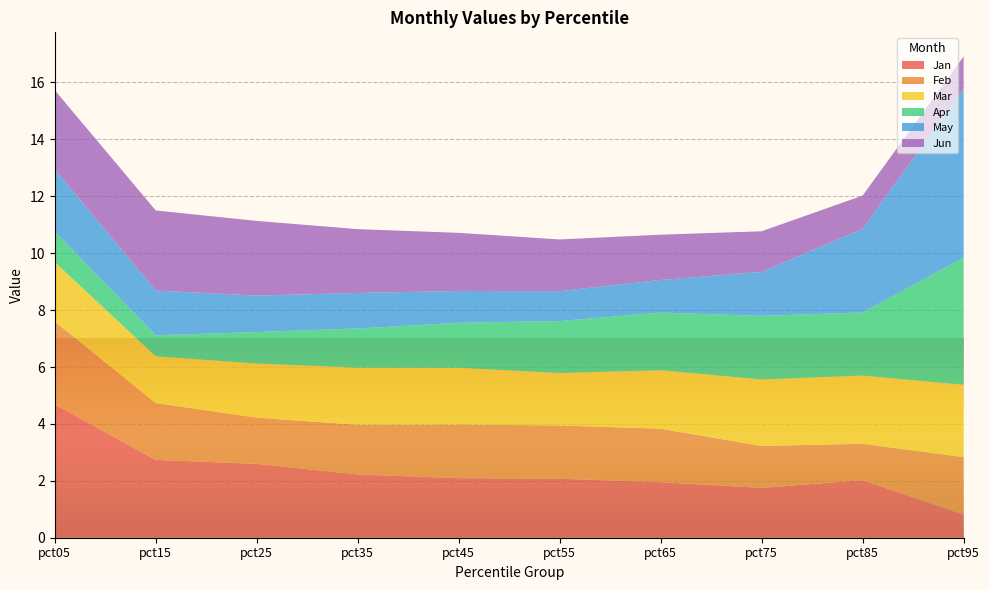

Reading left to right, list all the values displayed in this chart.

Jan: pct05=4.7	pct15=2.7	pct25=2.6	pct35=2.2	pct45=2.1	pct55=2.1	pct65=2.0	pct75=1.8	pct85=2.0	pct95=0.8
Feb: pct05=2.9	pct15=2.0	pct25=1.6	pct35=1.7	pct45=1.9	pct55=1.9	pct65=1.9	pct75=1.5	pct85=1.3	pct95=2.0
Mar: pct05=2.1	pct15=1.6	pct25=1.9	pct35=2.0	pct45=2.0	pct55=1.8	pct65=2.1	pct75=2.3	pct85=2.4	pct95=2.5
Apr: pct05=1.1	pct15=0.7	pct25=1.1	pct35=1.4	pct45=1.6	pct55=1.8	pct65=2.0	pct75=2.2	pct85=2.2	pct95=4.5
May: pct05=2.2	pct15=1.6	pct25=1.3	pct35=1.3	pct45=1.1	pct55=1.0	pct65=1.1	pct75=1.5	pct85=2.9	pct95=5.9
Jun: pct05=2.8	pct15=2.8	pct25=2.6	pct35=2.2	pct45=2.0	pct55=1.8	pct65=1.6	pct75=1.4	pct85=1.2	pct95=1.1